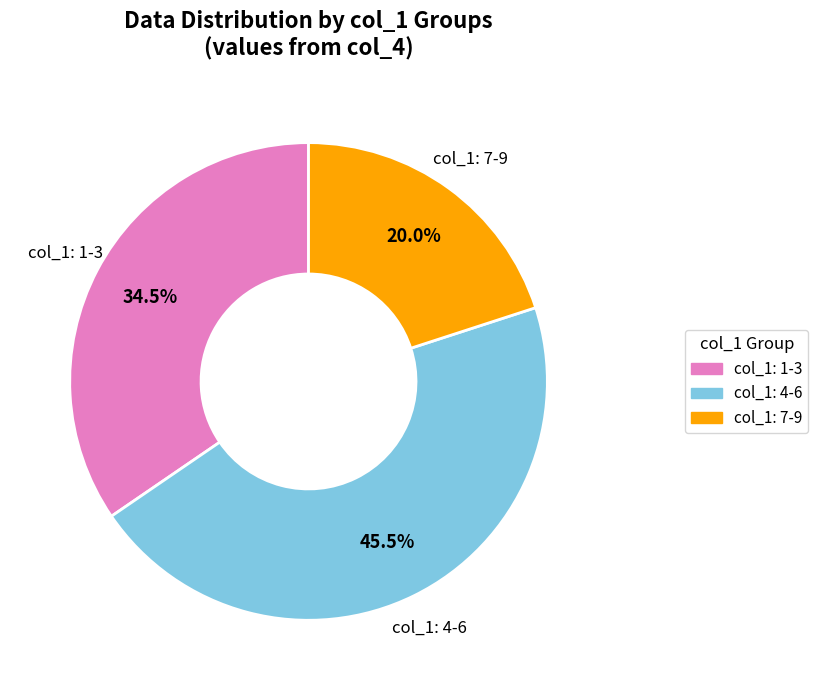

Does any single category account for the majority?

No